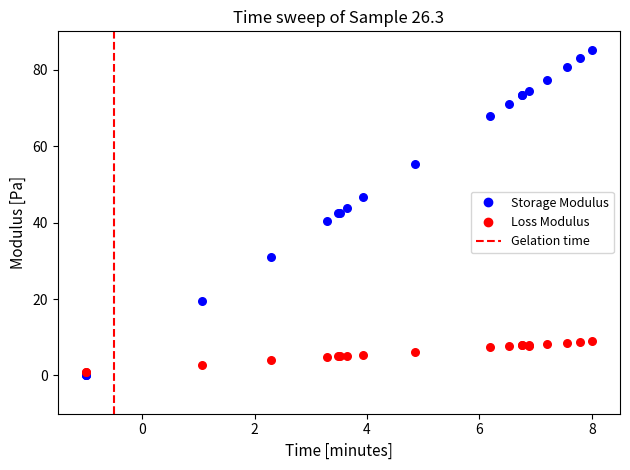

Which series has the largest Y range (max minus min)?

Storage Modulus